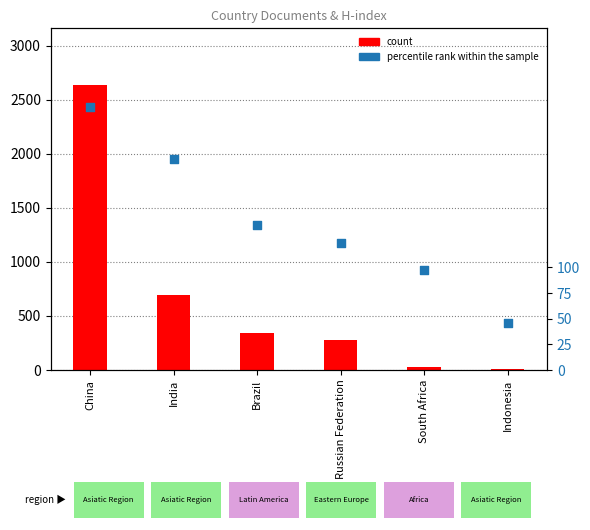

Is the value of count at Brazil greater than the value of percentile rank within the sample at China?

Yes